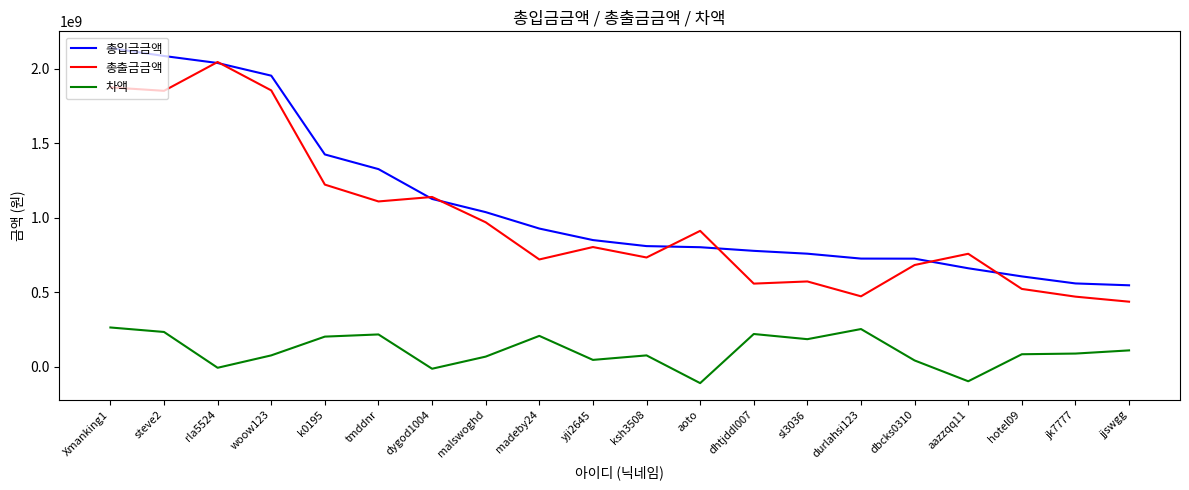

How many lines are shown in the chart?

3